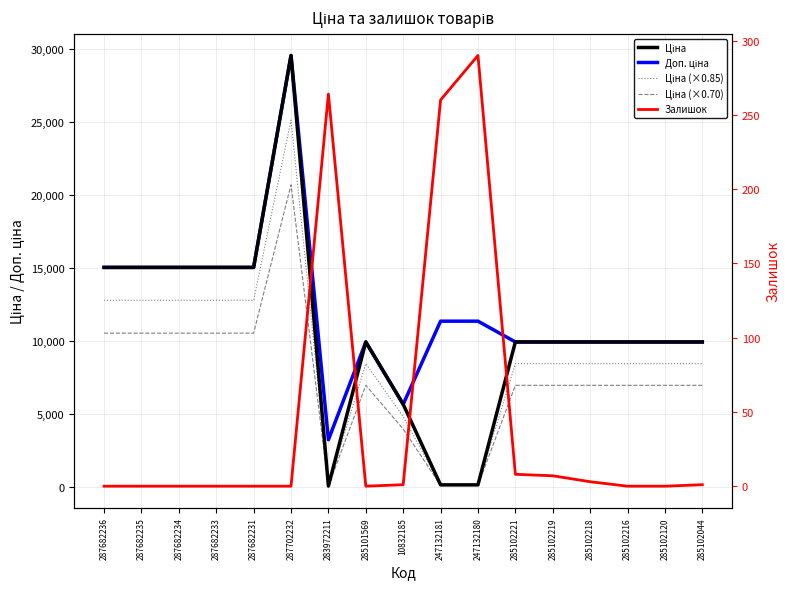

At which label does Ціна first exceed 9908?

287682236